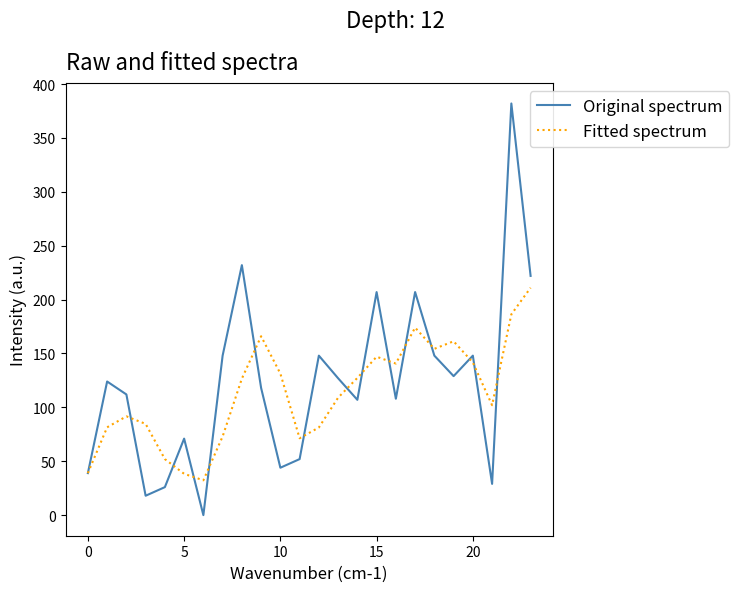

Rank the series by their maximum value, from highest to lowest.

Original spectrum, Fitted spectrum